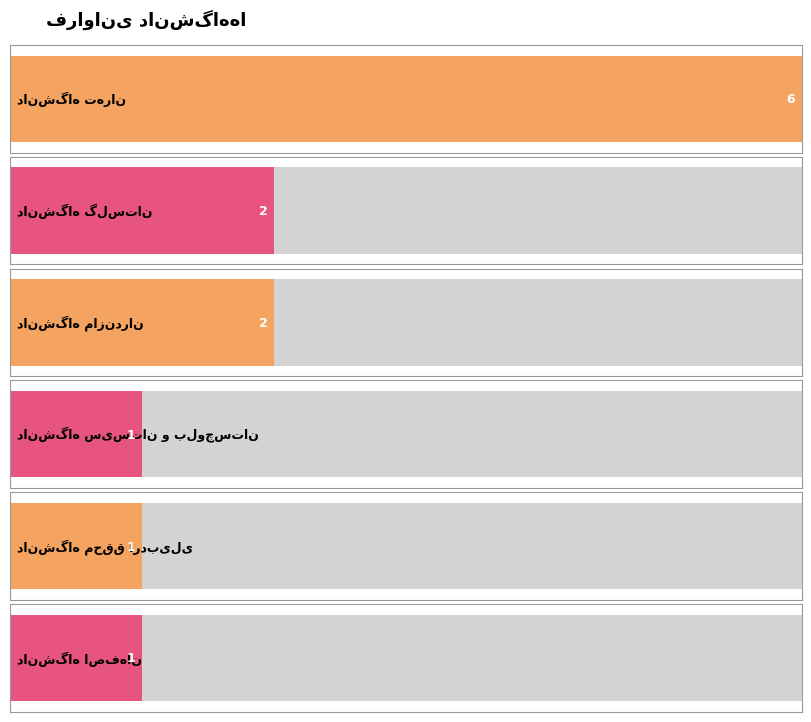

List the labels in order of value, smallest first.

دانشگاه سیستان و بلوچستان, دانشگاه محقق اردبیلی, دانشگاه اصفهان, دانشگاه گلستان, دانشگاه مازندران, دانشگاه تهران